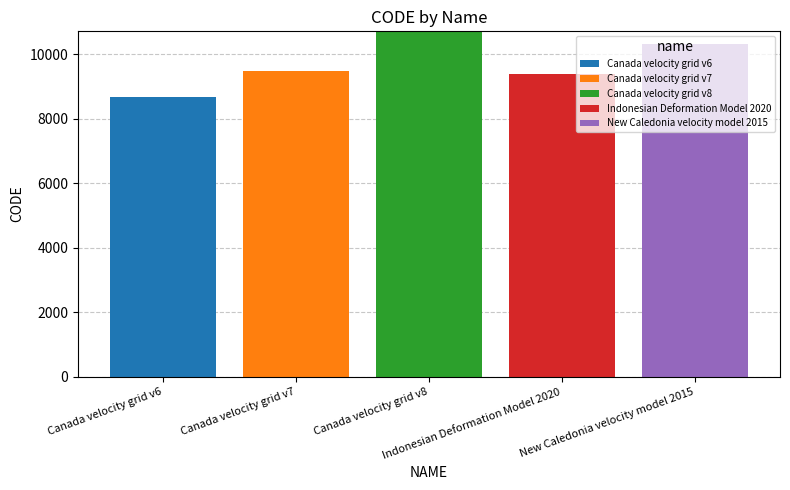

At which category is the sum across all series the highest?

Canada velocity grid v8